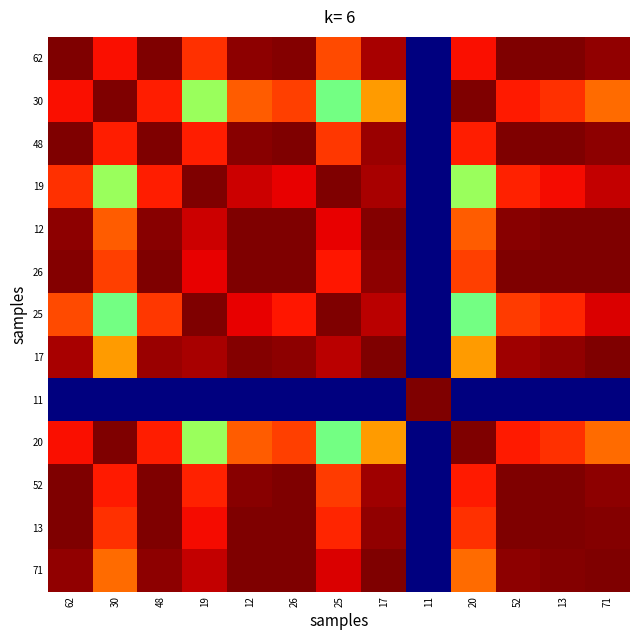

Reading right to left, what are all the values shown in this chart?

62: 71=1.0	13=1.0	52=1.0	20=0.9	11=0.0	17=1.0	25=0.8	26=1.0	12=1.0	19=0.9	48=1.0	30=0.9	62=1.0
30: 71=0.8	13=0.9	52=0.9	20=1.0	11=0.0	17=0.7	25=0.5	26=0.8	12=0.8	19=0.5	48=0.9	30=1.0	62=0.9
48: 71=1.0	13=1.0	52=1.0	20=0.9	11=0.0	17=1.0	25=0.8	26=1.0	12=1.0	19=0.9	48=1.0	30=0.9	62=1.0
19: 71=0.9	13=0.9	52=0.9	20=0.5	11=0.0	17=1.0	25=1.0	26=0.9	12=0.9	19=1.0	48=0.9	30=0.5	62=0.9
12: 71=1.0	13=1.0	52=1.0	20=0.8	11=0.0	17=1.0	25=0.9	26=1.0	12=1.0	19=0.9	48=1.0	30=0.8	62=1.0
26: 71=1.0	13=1.0	52=1.0	20=0.8	11=0.0	17=1.0	25=0.9	26=1.0	12=1.0	19=0.9	48=1.0	30=0.8	62=1.0
25: 71=0.9	13=0.9	52=0.8	20=0.5	11=0.0	17=0.9	25=1.0	26=0.9	12=0.9	19=1.0	48=0.8	30=0.5	62=0.8
17: 71=1.0	13=1.0	52=1.0	20=0.7	11=0.0	17=1.0	25=0.9	26=1.0	12=1.0	19=1.0	48=1.0	30=0.7	62=1.0
11: 71=0.0	13=0.0	52=0.0	20=0.0	11=1.0	17=0.0	25=0.0	26=0.0	12=0.0	19=0.0	48=0.0	30=0.0	62=0.0
20: 71=0.8	13=0.9	52=0.9	20=1.0	11=0.0	17=0.7	25=0.5	26=0.8	12=0.8	19=0.5	48=0.9	30=1.0	62=0.9
52: 71=1.0	13=1.0	52=1.0	20=0.9	11=0.0	17=1.0	25=0.8	26=1.0	12=1.0	19=0.9	48=1.0	30=0.9	62=1.0
13: 71=1.0	13=1.0	52=1.0	20=0.9	11=0.0	17=1.0	25=0.9	26=1.0	12=1.0	19=0.9	48=1.0	30=0.9	62=1.0
71: 71=1.0	13=1.0	52=1.0	20=0.8	11=0.0	17=1.0	25=0.9	26=1.0	12=1.0	19=0.9	48=1.0	30=0.8	62=1.0